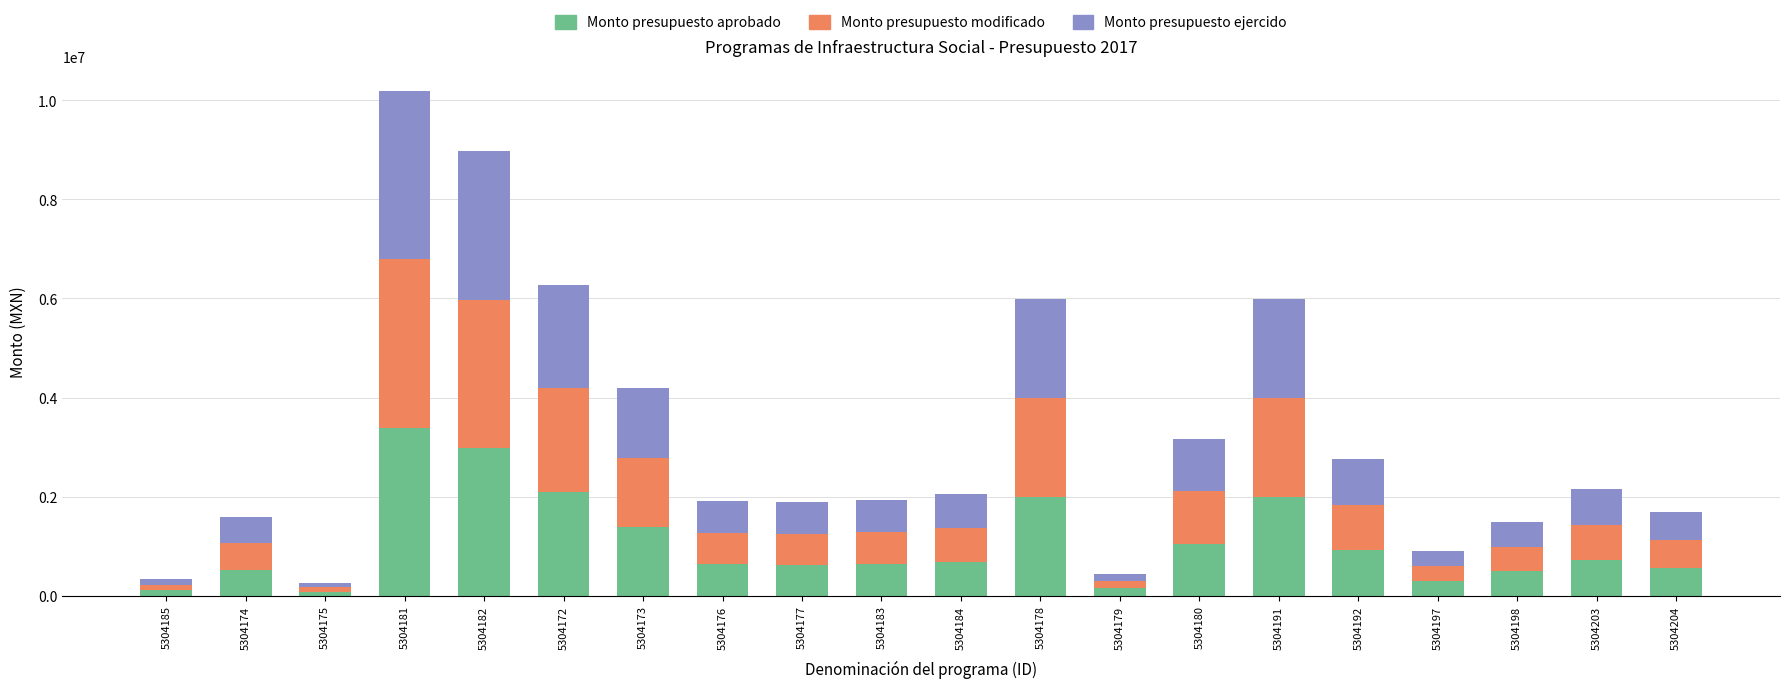

What is the total value across all series at 5304178?

5980391.1